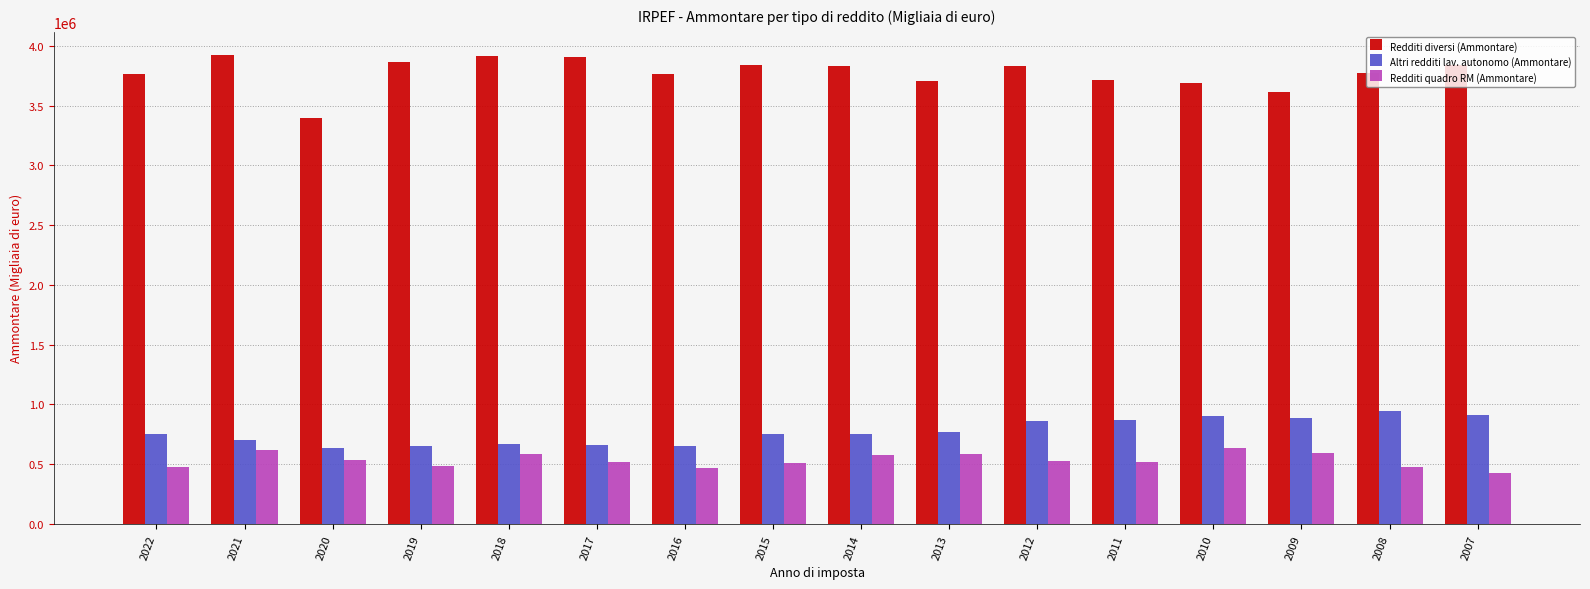

What is the value of the Altri redditi lav. autonomo (Ammontare) bar at the 15th from the left?

942551.2